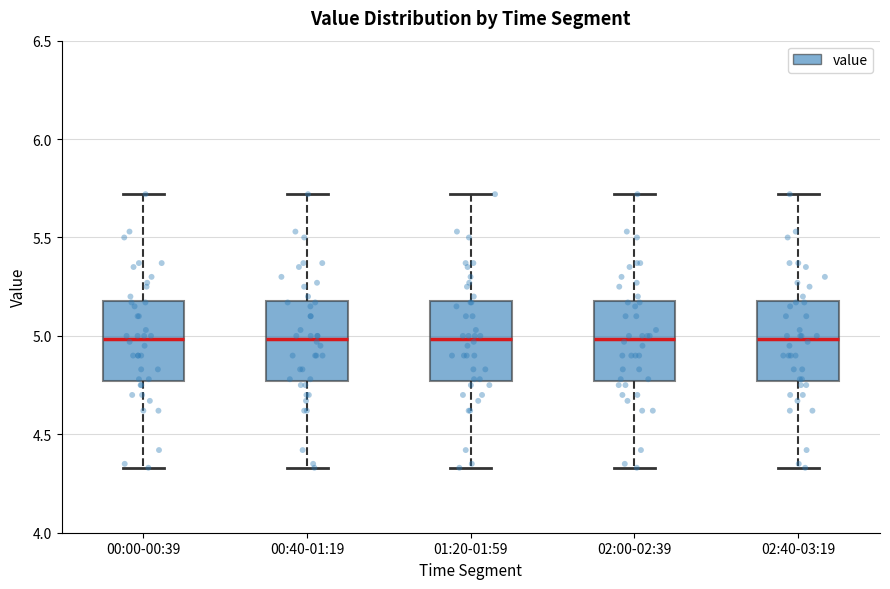

Reading left to right, transcribe this box plot: for each box, give where its median line is, the range the box spans, and where its two whiskers end, as read against the y-axis. The values are not printed on the chart, so give them approximately, as read against the axis.

00:00-00:39: median 5.00, box 4.75 to 5.20, whiskers 4.35 to 5.70
00:40-01:19: median 5.00, box 4.75 to 5.20, whiskers 4.35 to 5.70
01:20-01:59: median 5.00, box 4.75 to 5.20, whiskers 4.35 to 5.70
02:00-02:39: median 5.00, box 4.75 to 5.20, whiskers 4.35 to 5.70
02:40-03:19: median 5.00, box 4.75 to 5.20, whiskers 4.35 to 5.70